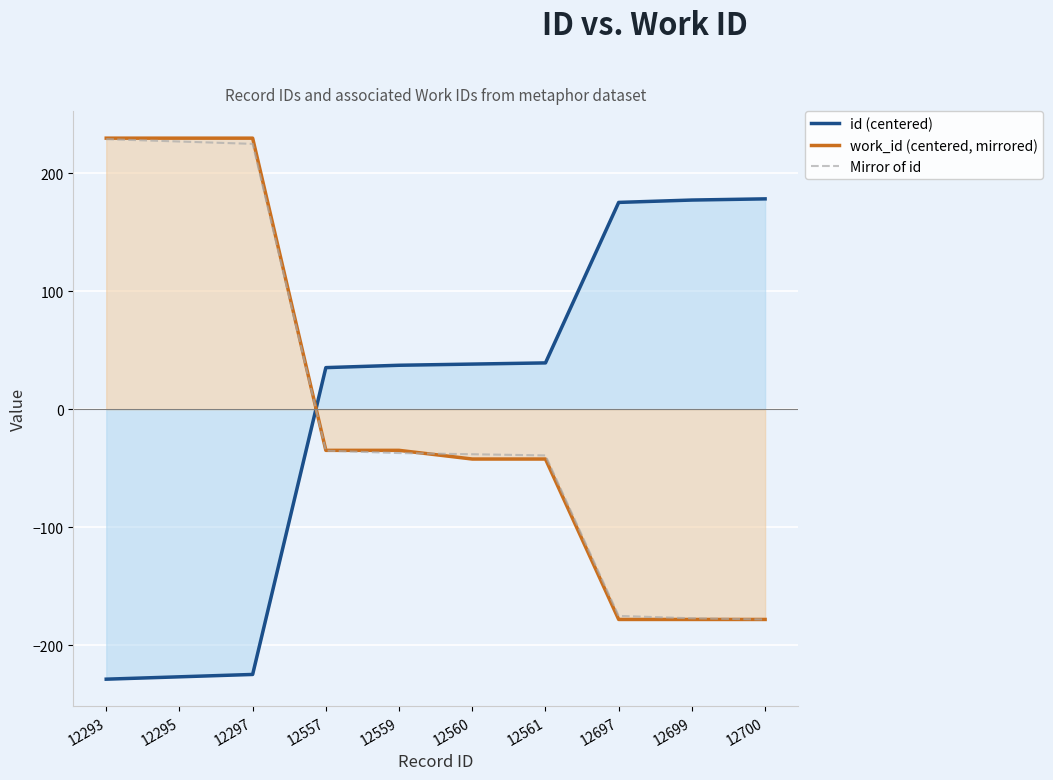

Reading left to right, transcribe all the data shown in this chart.

id (centered): 12293=-228.8	12295=-226.8	12297=-224.8	12557=35.2	12559=37.2	12560=38.2	12561=39.2	12697=175.2	12699=177.2	12700=178.2
work_id (centered, mirrored): 12293=229.6	12295=229.6	12297=229.6	12557=-34.9	12559=-34.9	12560=-42.3	12561=-42.3	12697=-178.2	12699=-178.2	12700=-178.2
Mirror of id: 12293=228.8	12295=226.8	12297=224.8	12557=-35.2	12559=-37.2	12560=-38.2	12561=-39.2	12697=-175.2	12699=-177.2	12700=-178.2